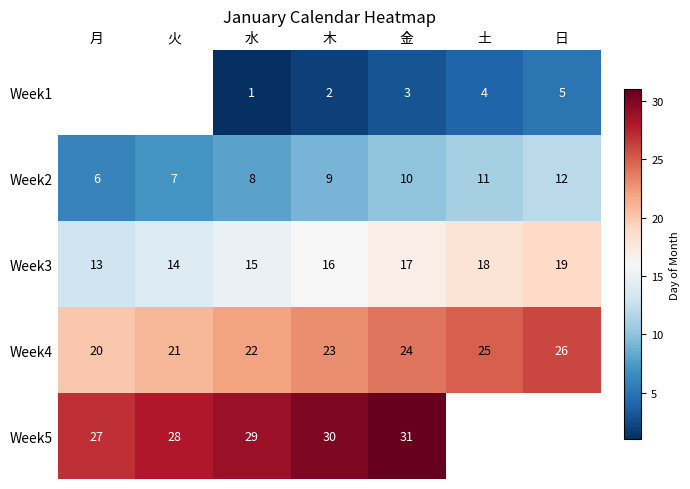

What is the difference between the highest and lowest values at 木?

28